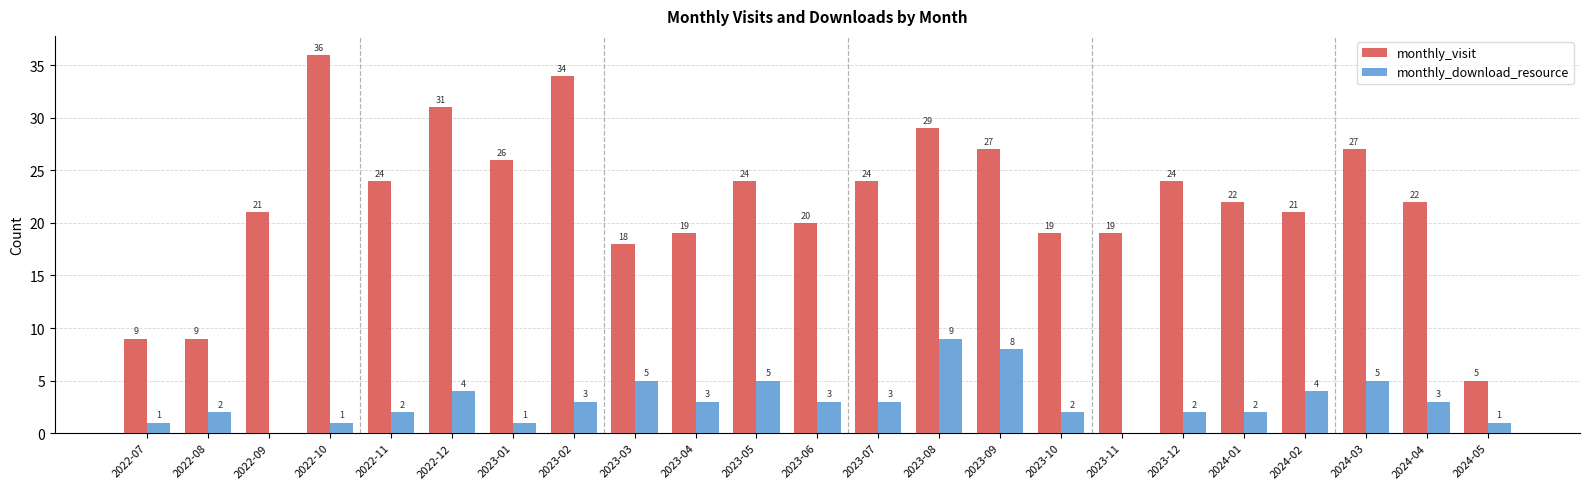

At which category is the sum across all series the highest?

2023-08